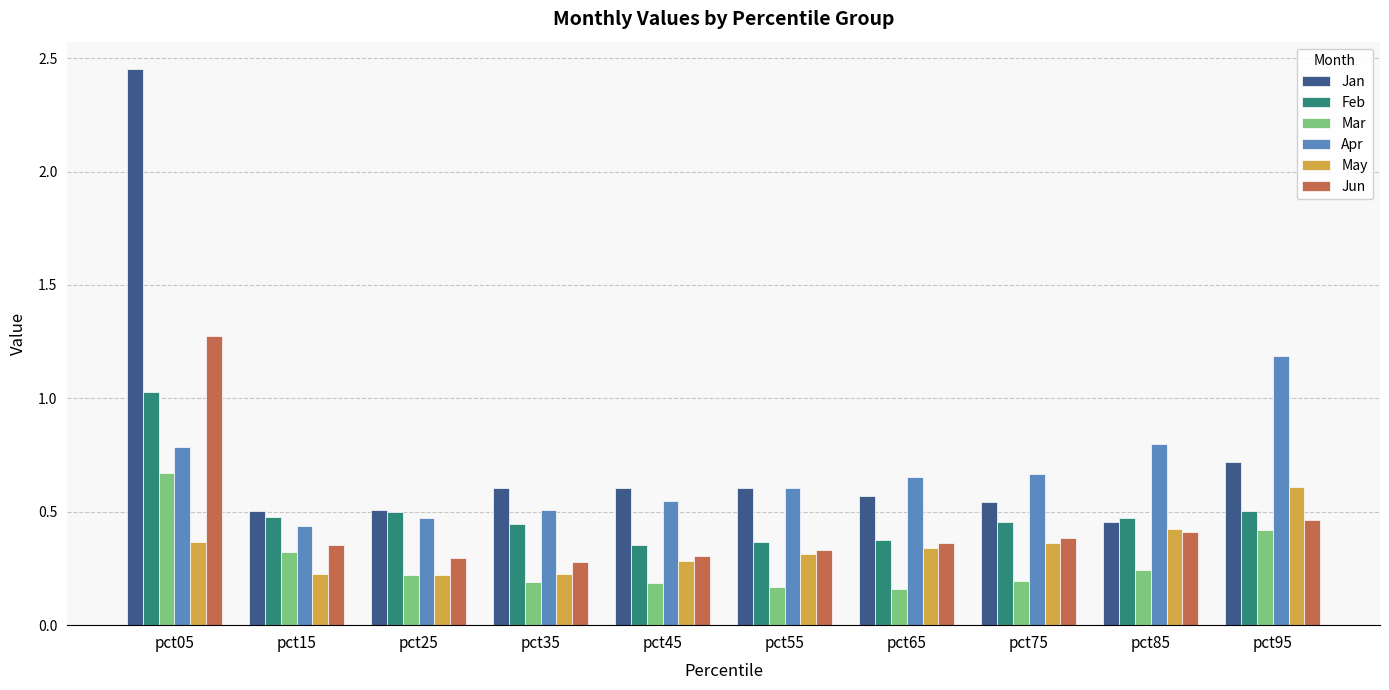

The Mar series shows 0.5 at pct15. True or false?

False